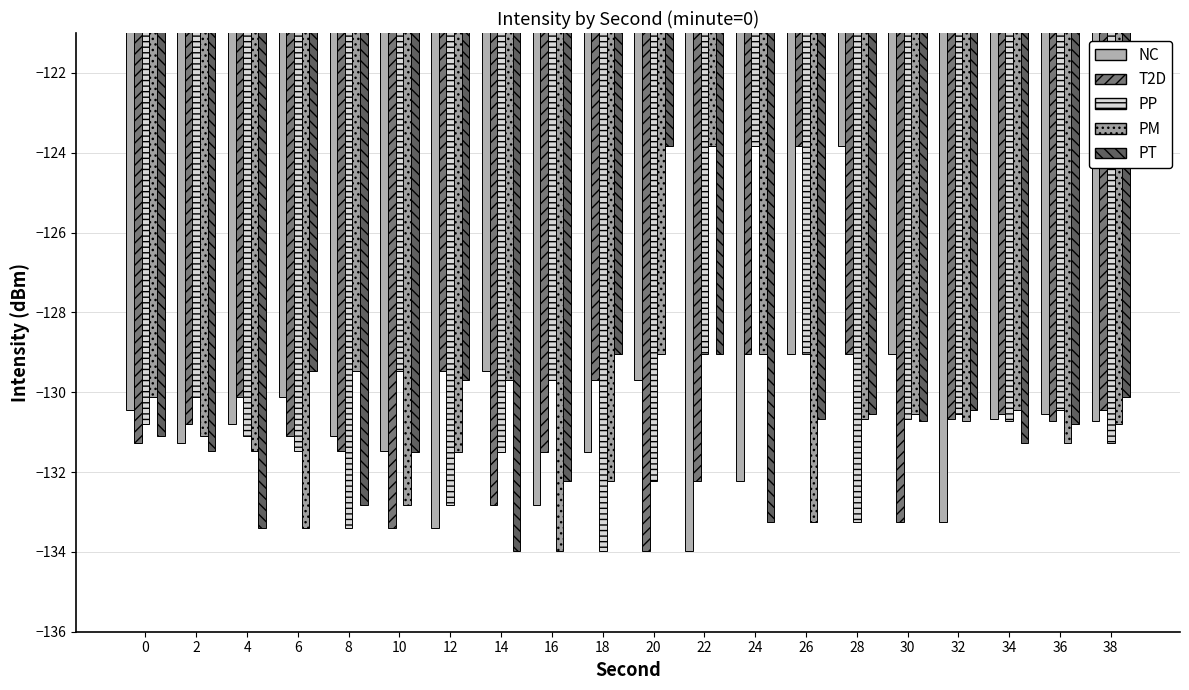

At how many categories does at least one series exceed -130?

13